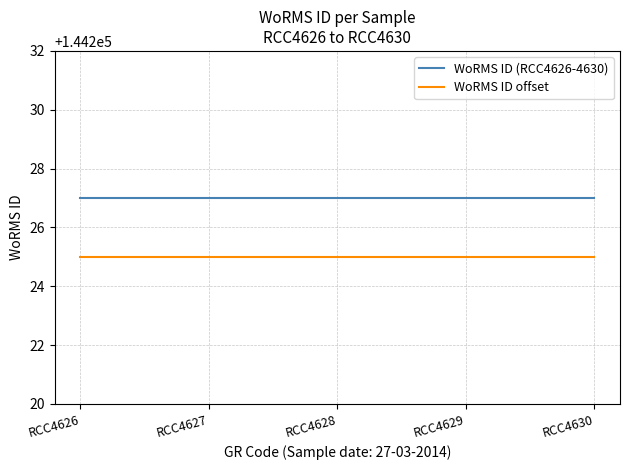

What is the sum of the WoRMS ID (RCC4626-4630) values at RCC4629 and RCC4626?

288454